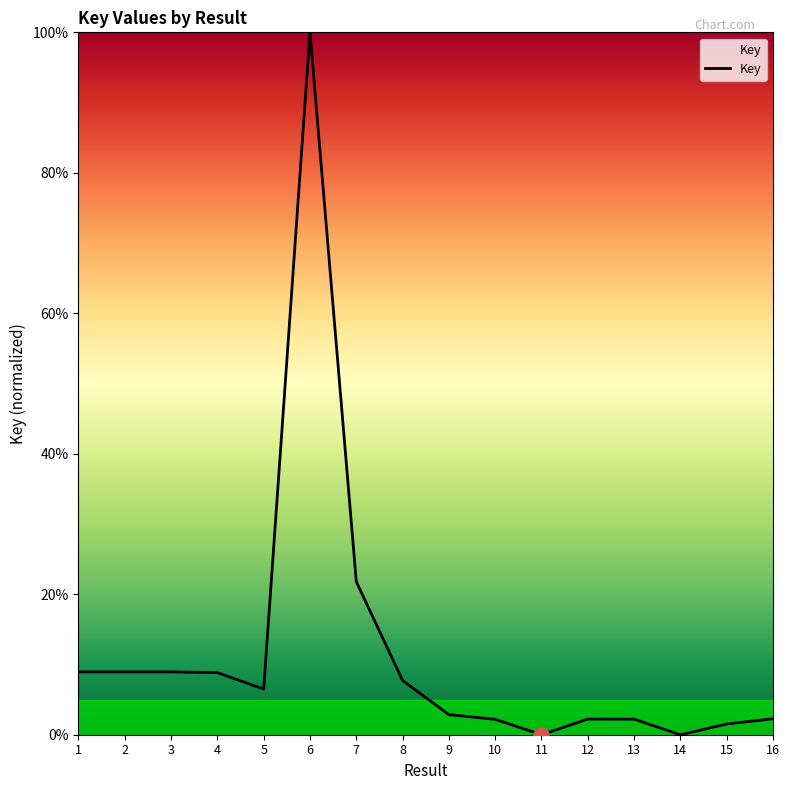

What is the change in value from 4 to 16?

-6.6